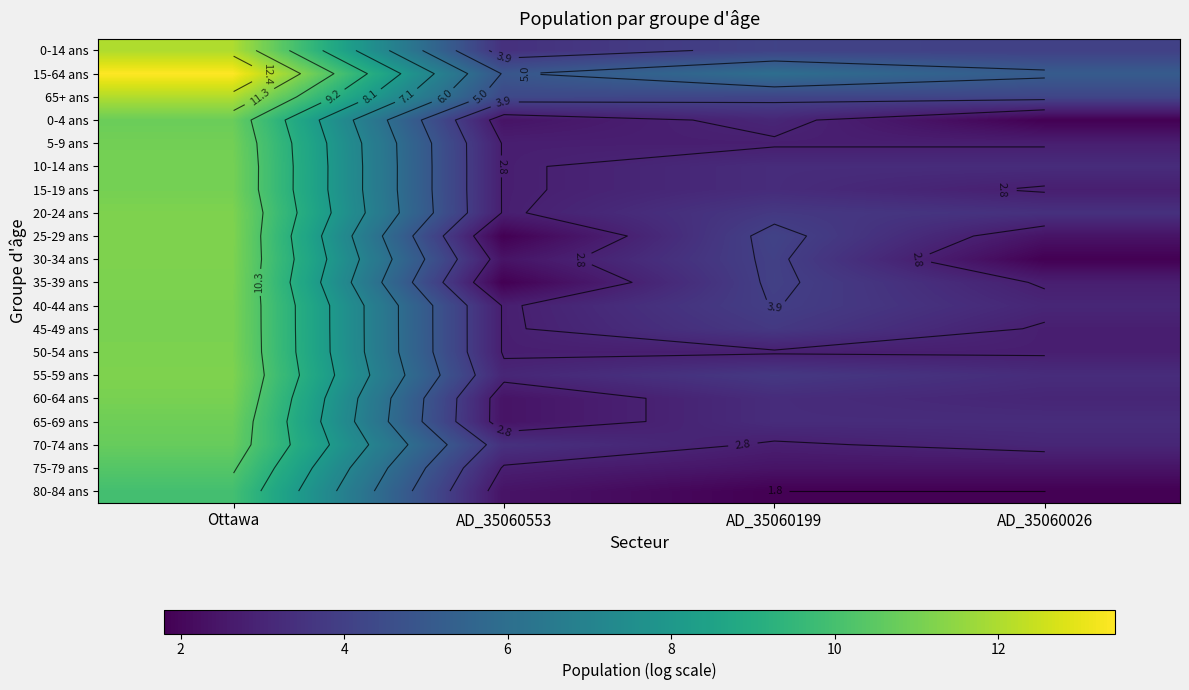

Where is 75-79 ans nearest to the value 6?

AD_35060553